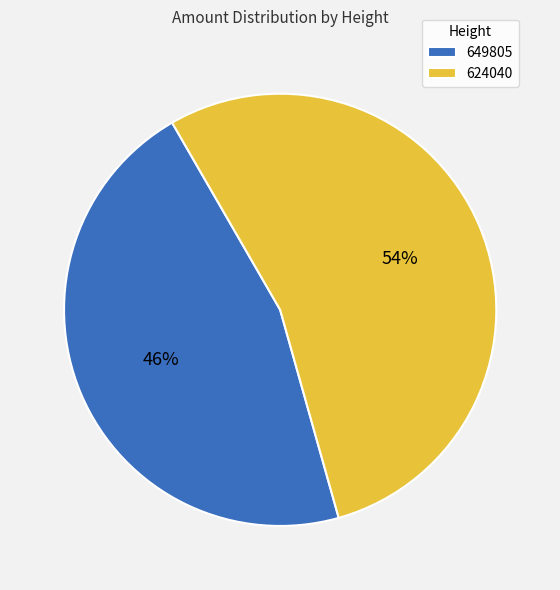

What is the smallest slice in the pie chart?

649805